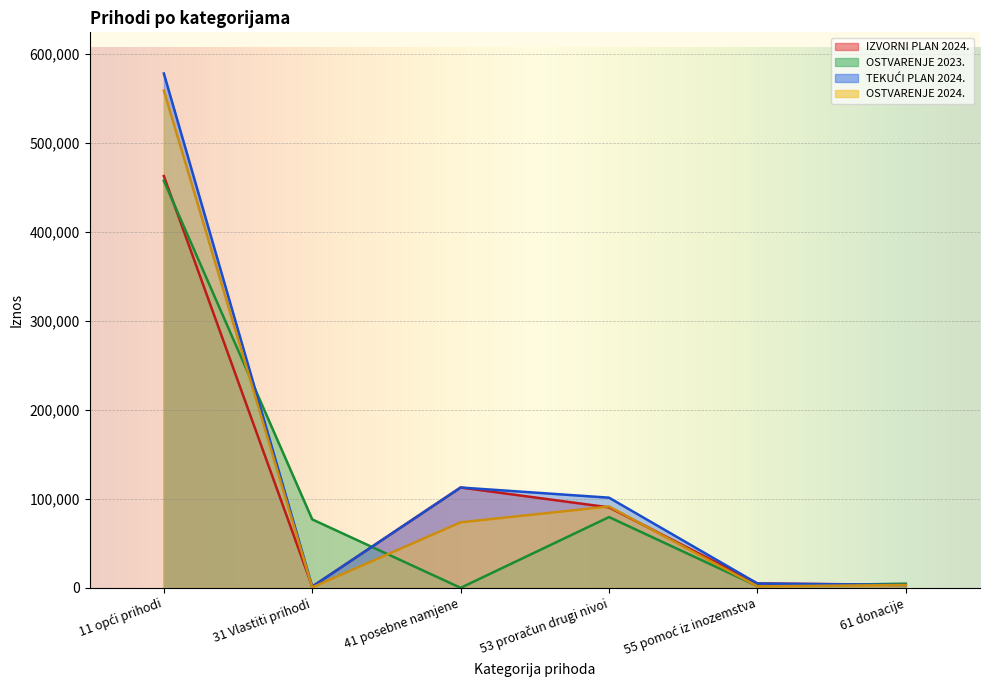

What is the label of the 4th point from the left?

53 proračun drugi nivoi